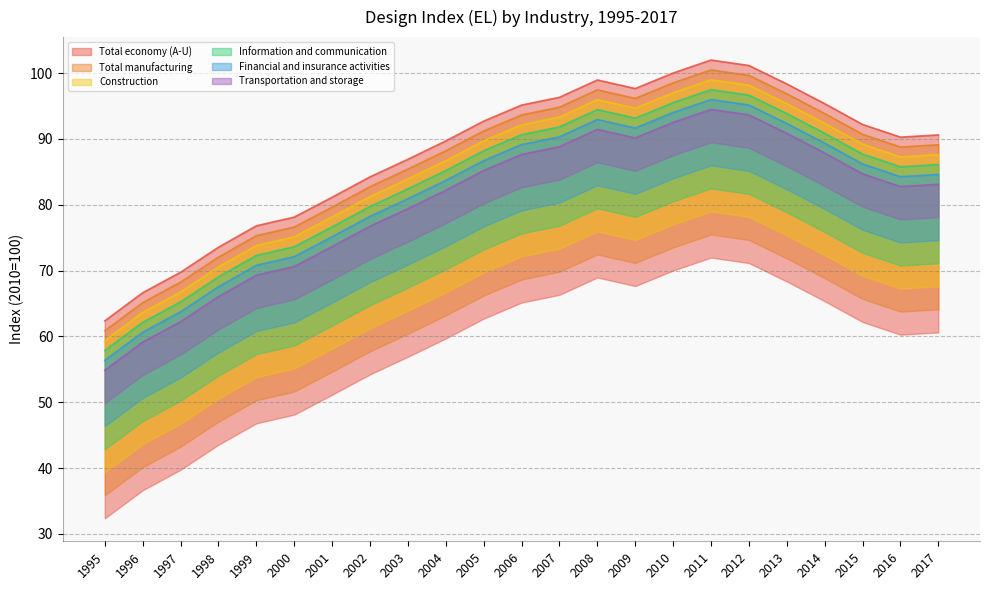

Reading left to right, transcribe all the data shown in this chart.

Total economy (A-U): 1995=62.4	1996=66.6	1997=69.7	1998=73.5	1999=76.8	2000=78.1	2001=81.1	2002=84.2	2003=86.9	2004=89.7	2005=92.7	2006=95.1	2007=96.3	2008=98.9	2009=97.6	2010=100.0	2011=102.0	2012=101.1	2013=98.3	2014=95.3	2015=92.2	2016=90.3	2017=90.6
Total manufacturing: 1995=60.9	1996=65.1	1997=68.2	1998=72.0	1999=75.3	2000=76.6	2001=79.6	2002=82.7	2003=85.4	2004=88.2	2005=91.2	2006=93.6	2007=94.8	2008=97.4	2009=96.1	2010=98.5	2011=100.5	2012=99.6	2013=96.8	2014=93.8	2015=90.7	2016=88.8	2017=89.1
Construction: 1995=59.4	1996=63.6	1997=66.7	1998=70.5	1999=73.8	2000=75.1	2001=78.1	2002=81.2	2003=83.9	2004=86.7	2005=89.7	2006=92.1	2007=93.3	2008=95.9	2009=94.6	2010=97.0	2011=99.0	2012=98.1	2013=95.3	2014=92.3	2015=89.2	2016=87.3	2017=87.6
Information and communication: 1995=57.9	1996=62.1	1997=65.2	1998=69.0	1999=72.3	2000=73.6	2001=76.6	2002=79.7	2003=82.4	2004=85.2	2005=88.2	2006=90.6	2007=91.8	2008=94.4	2009=93.1	2010=95.5	2011=97.5	2012=96.6	2013=93.8	2014=90.8	2015=87.7	2016=85.8	2017=86.1
Financial and insurance activities: 1995=56.4	1996=60.6	1997=63.7	1998=67.5	1999=70.8	2000=72.1	2001=75.1	2002=78.2	2003=80.9	2004=83.7	2005=86.7	2006=89.1	2007=90.3	2008=92.9	2009=91.6	2010=94.0	2011=96.0	2012=95.1	2013=92.3	2014=89.3	2015=86.2	2016=84.3	2017=84.6
Transportation and storage: 1995=54.9	1996=59.1	1997=62.2	1998=66.0	1999=69.3	2000=70.6	2001=73.6	2002=76.7	2003=79.4	2004=82.2	2005=85.2	2006=87.6	2007=88.8	2008=91.4	2009=90.1	2010=92.5	2011=94.5	2012=93.6	2013=90.8	2014=87.8	2015=84.7	2016=82.8	2017=83.1